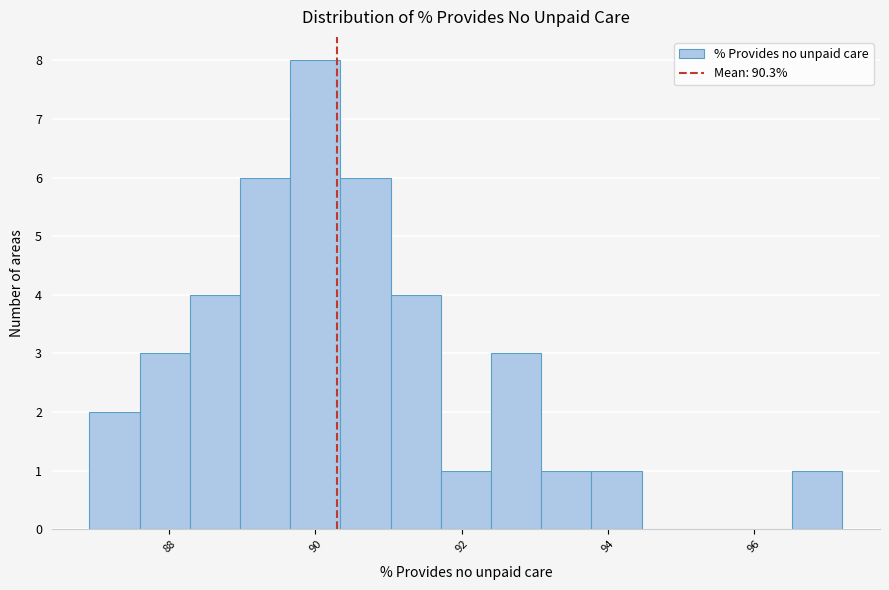

Read against the x-axis, roughly where is the centre of the tallest bar?

90.0